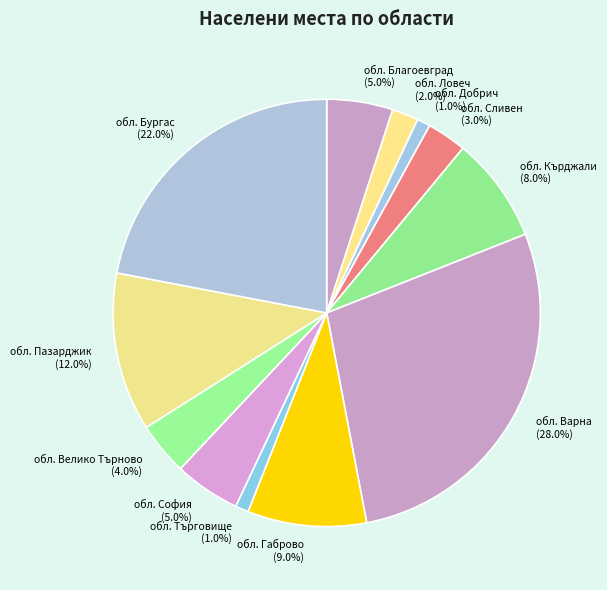

To the nearest percent, what is the combined percentage of обл. Сливен and обл. Добрич?

4%